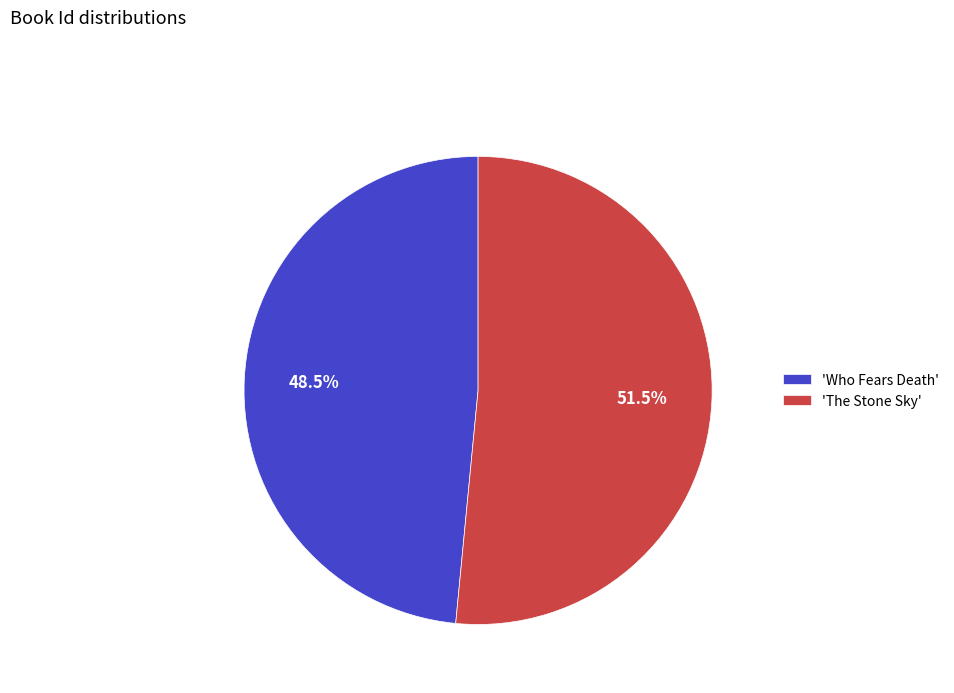

Is the sum of 'The Stone Sky' and 'Who Fears Death' greater than half?

Yes